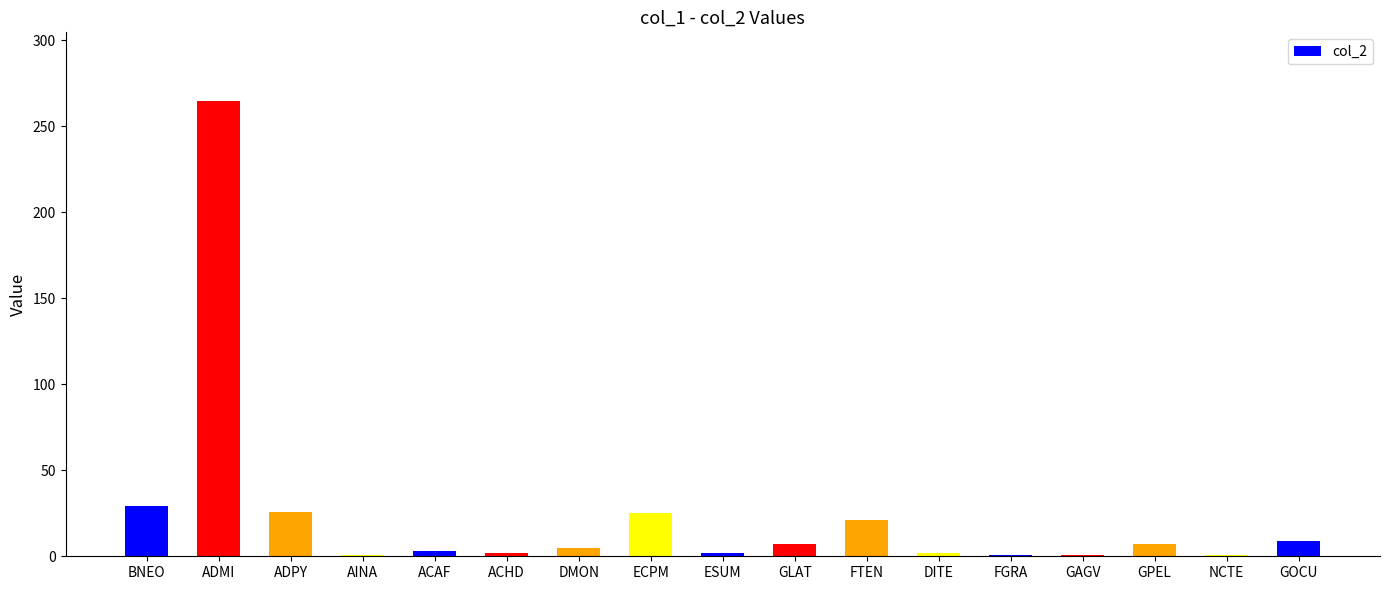

What is the label of the 17th bar from the right?

BNEO